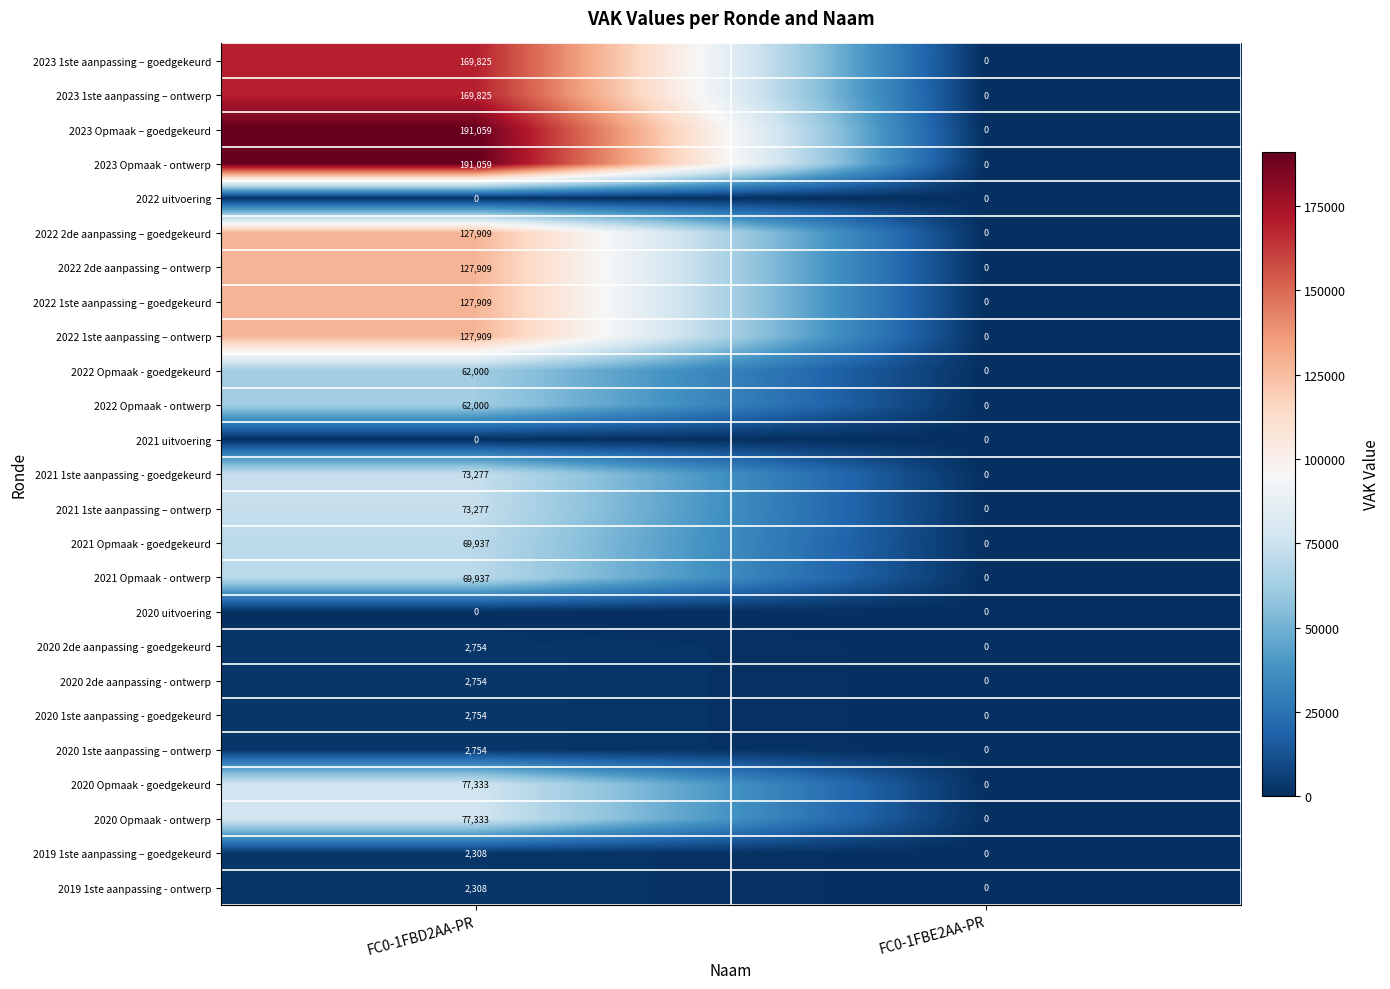

Read the 2023 1ste aanpassing – goedgekeurd value at FC0-1FBD2AA-PR.

169825